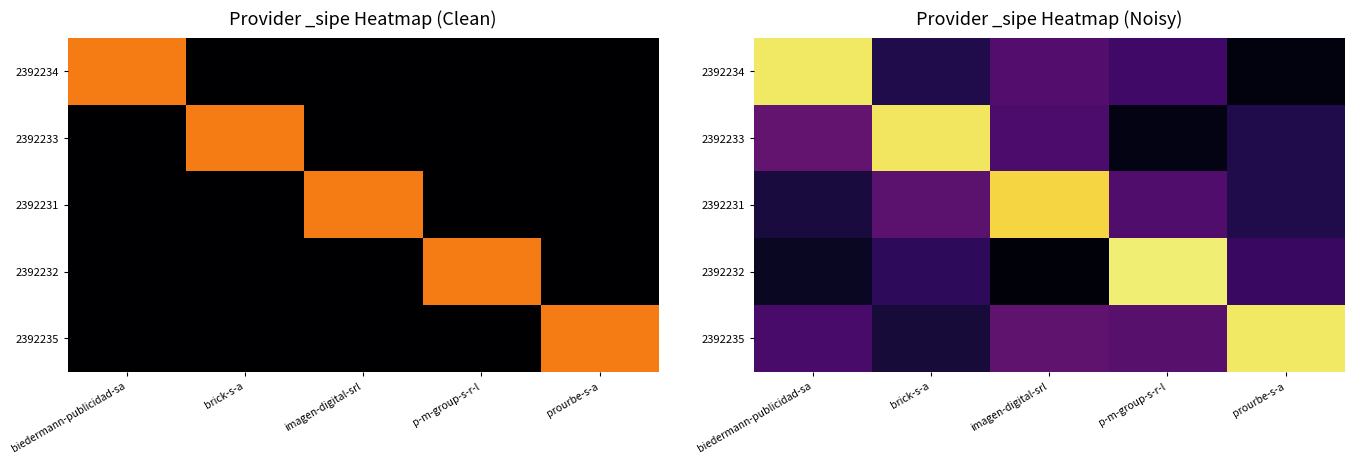

Is the value of 2392235 at brick-s-a greater than the value of 2392231 at prourbe-s-a?

No